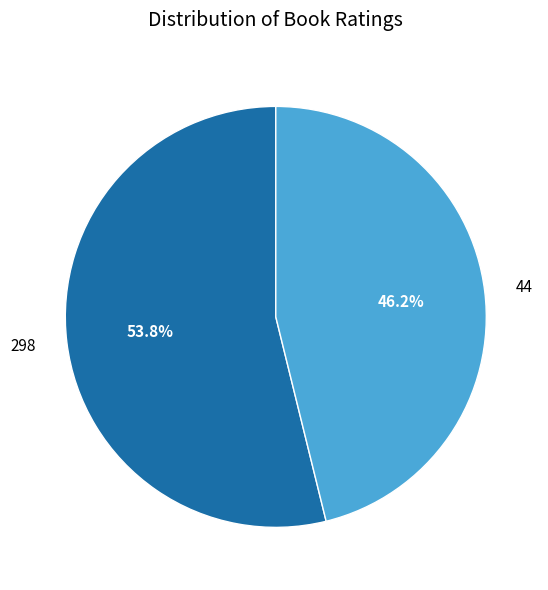

To the nearest percent, what is the average slice percentage?

50%